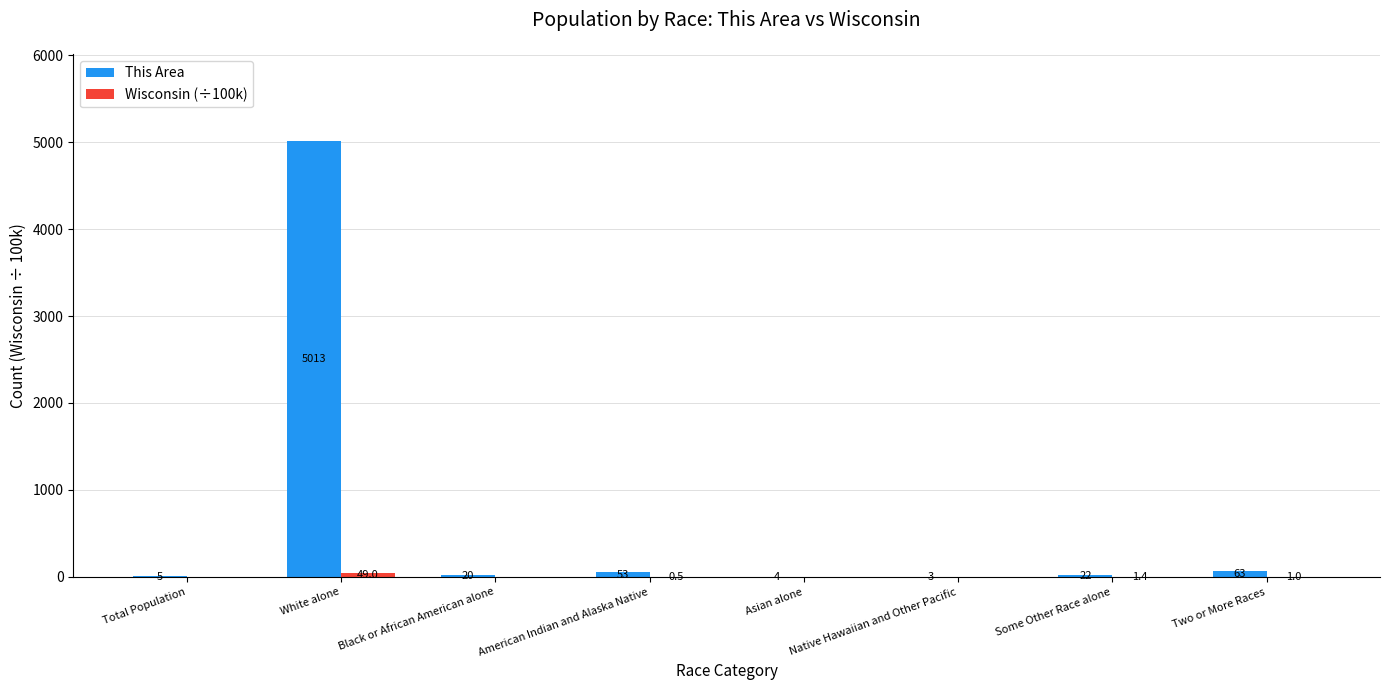

At which category is the sum across all series the highest?

White alone